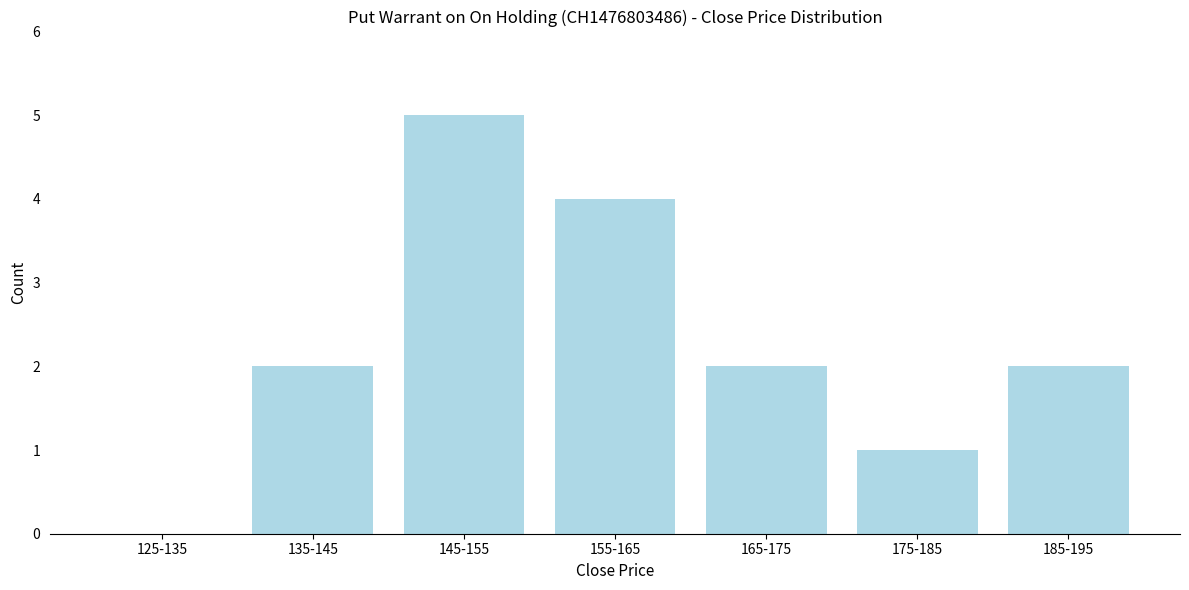

Reading right to left, what are all the values shown in this chart?

185-195=2	175-185=1	165-175=2	155-165=4	145-155=5	135-145=2	125-135=0